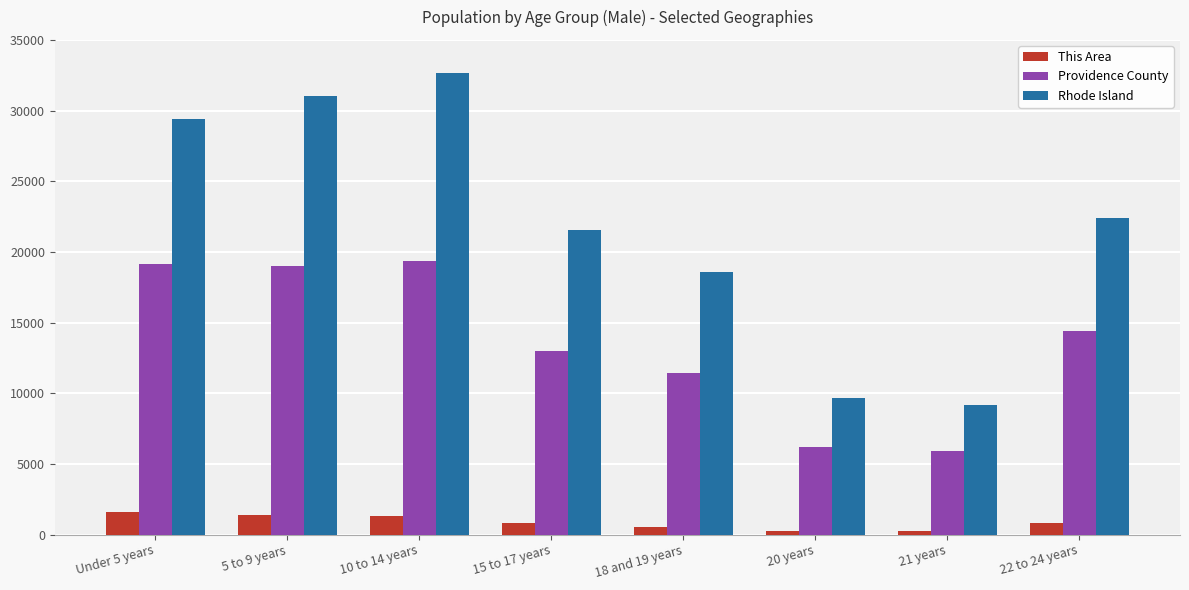

What position from the left is 20 years?

6